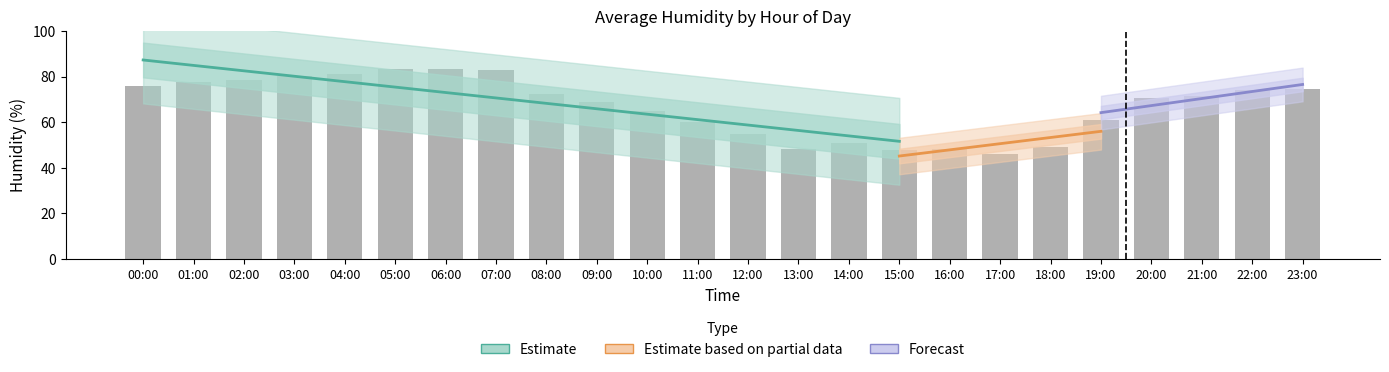

Approximately how many times larger is the value at 06:00 compared to 04:00?

1.0